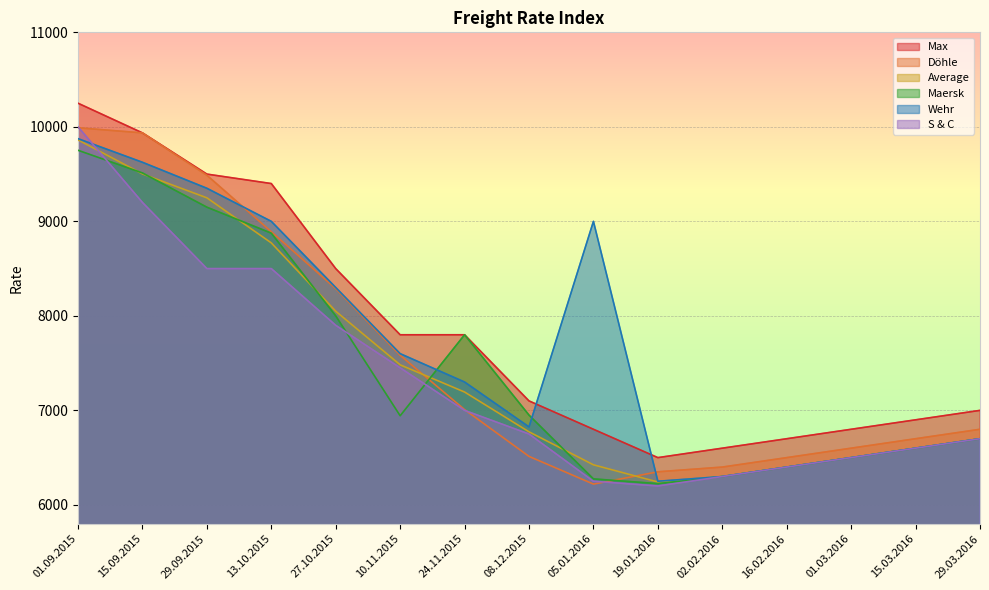

True or false: Max and Average intersect in this chart.

False